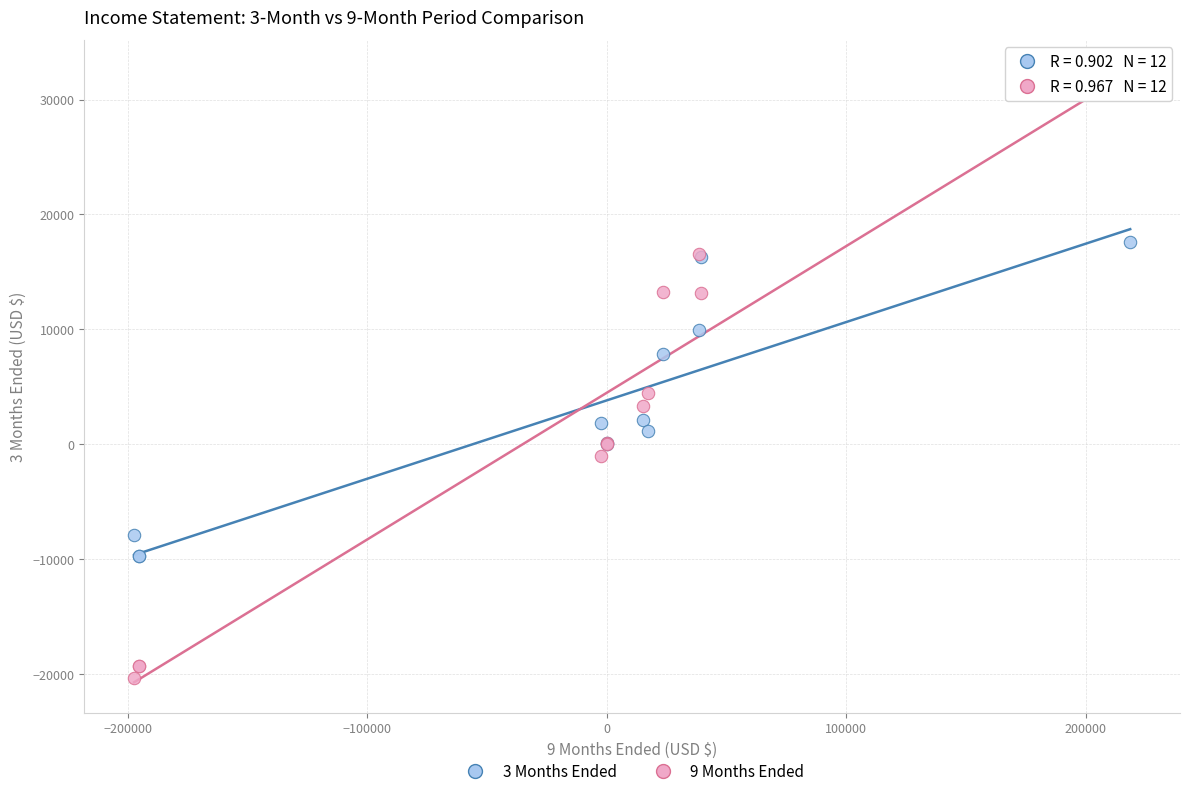

Which series reaches the maximum Y coordinate?

9 Months Ended